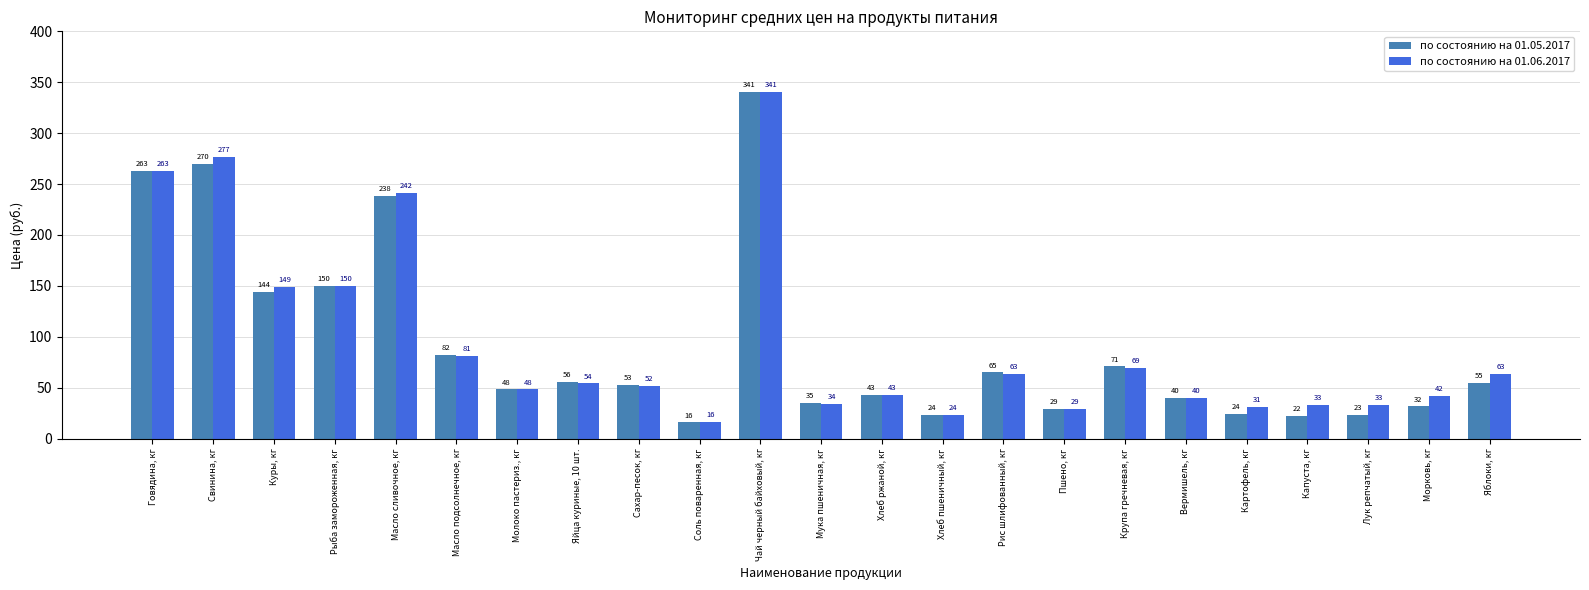

How many bars are there in each group?

2